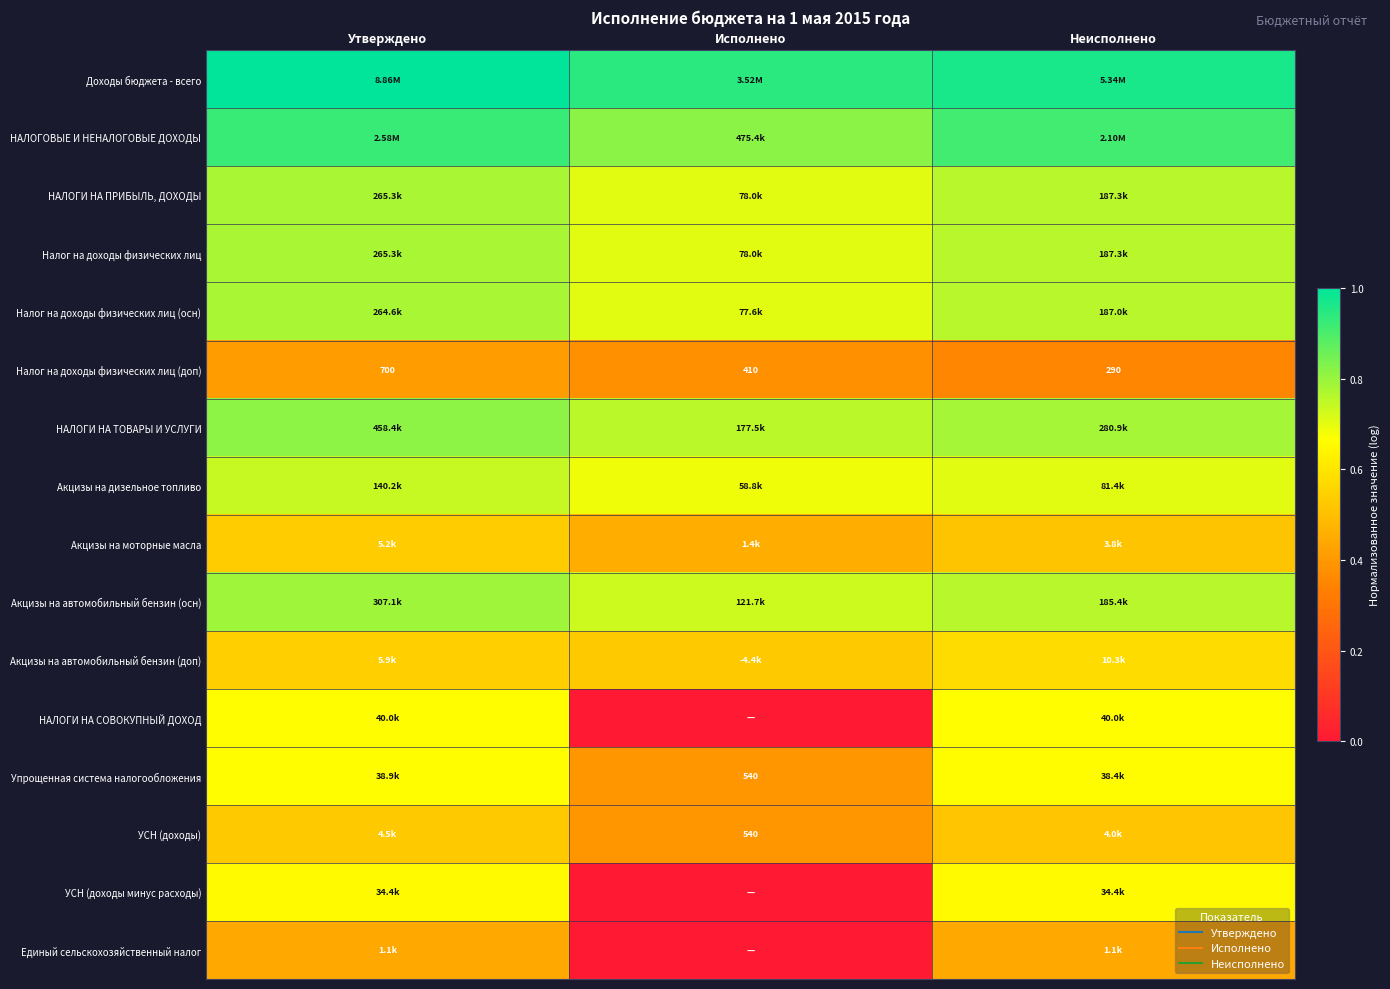

Count the Акцизы на дизельное топливо values in the range 0 to 1.

3